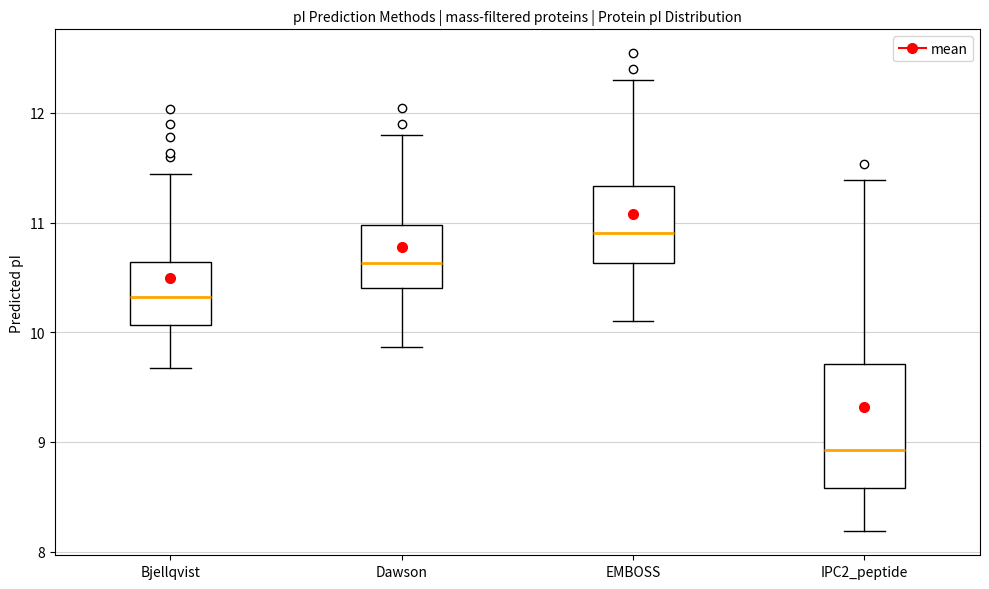

Where does the median line of the box for Bjellqvist sit on the y-axis? The values are not printed on the chart, so give them approximately, as read against the axis.

10.3